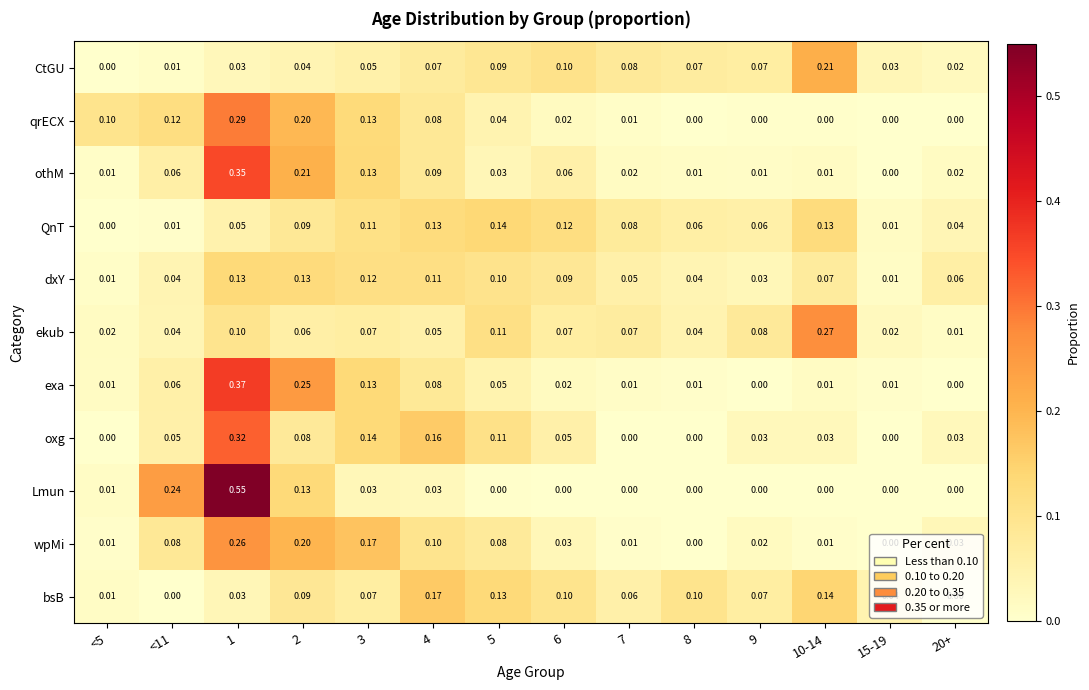

How many data points does each series have?

14